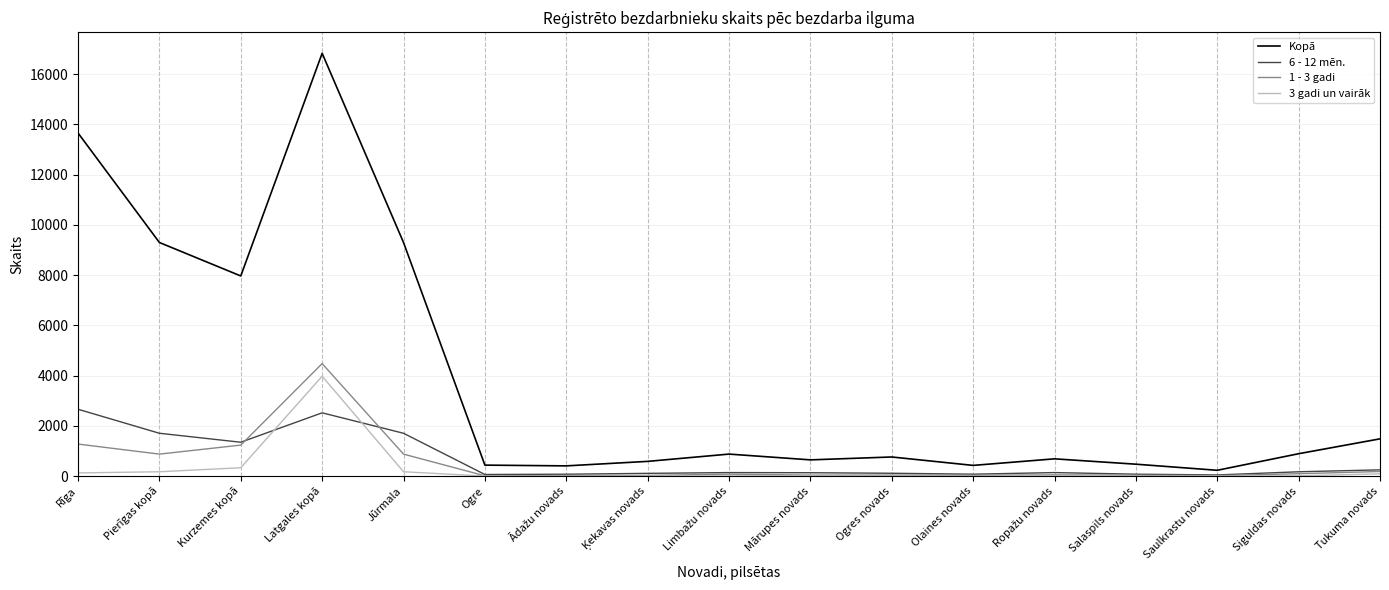

At which label does 3 gadi un vairāk first exceed 8?

Rīga